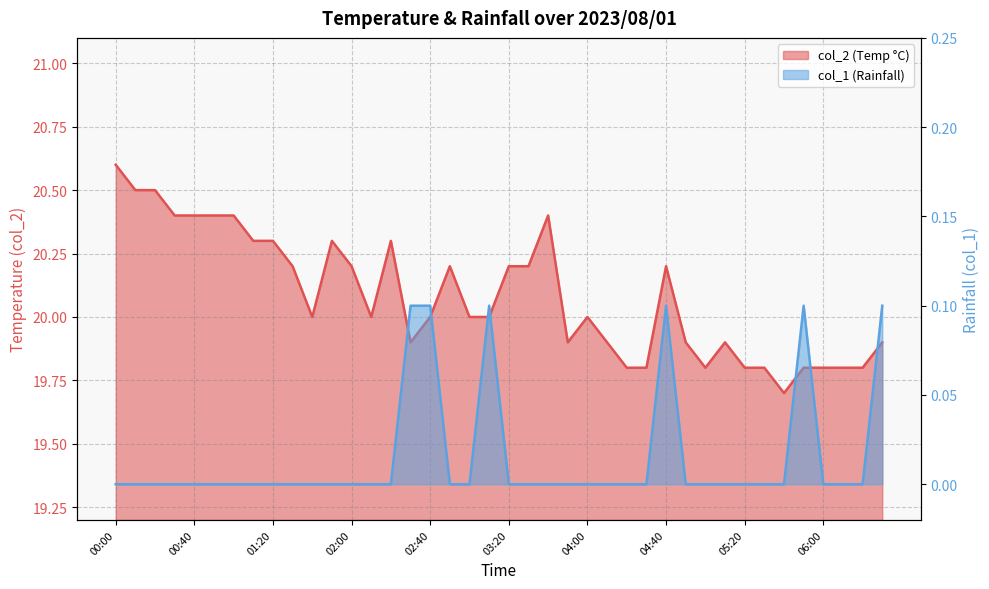

True or false: col_1 has a value of -0.0 at 00:40.

False